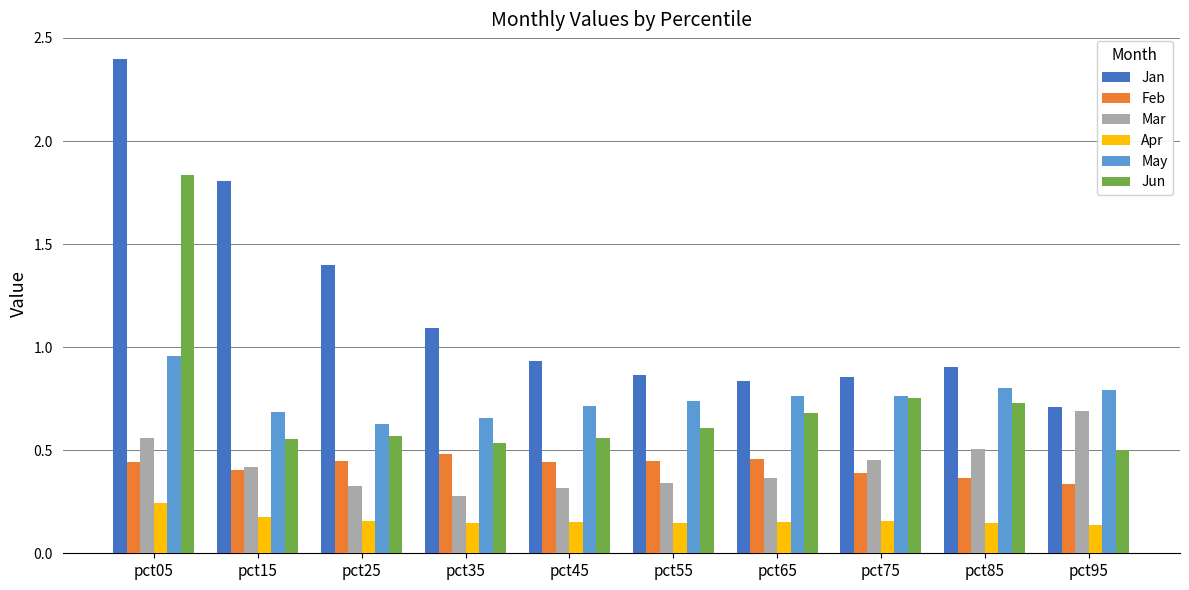

Rank the series by their maximum value, from lowest to highest.

Apr, Feb, Mar, May, Jun, Jan